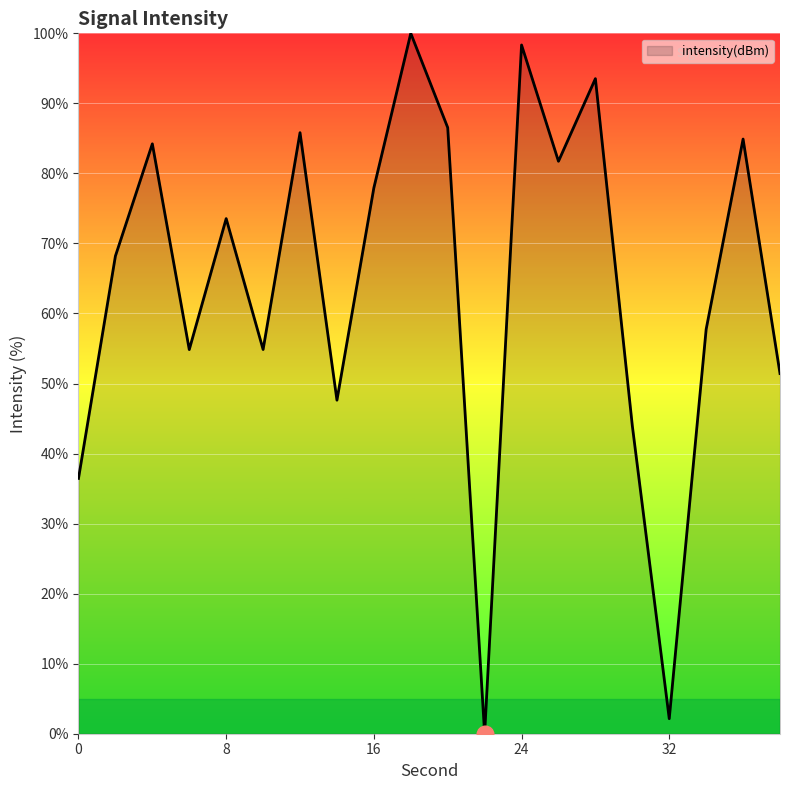

Does the chart display data point markers on the line(s)?

No